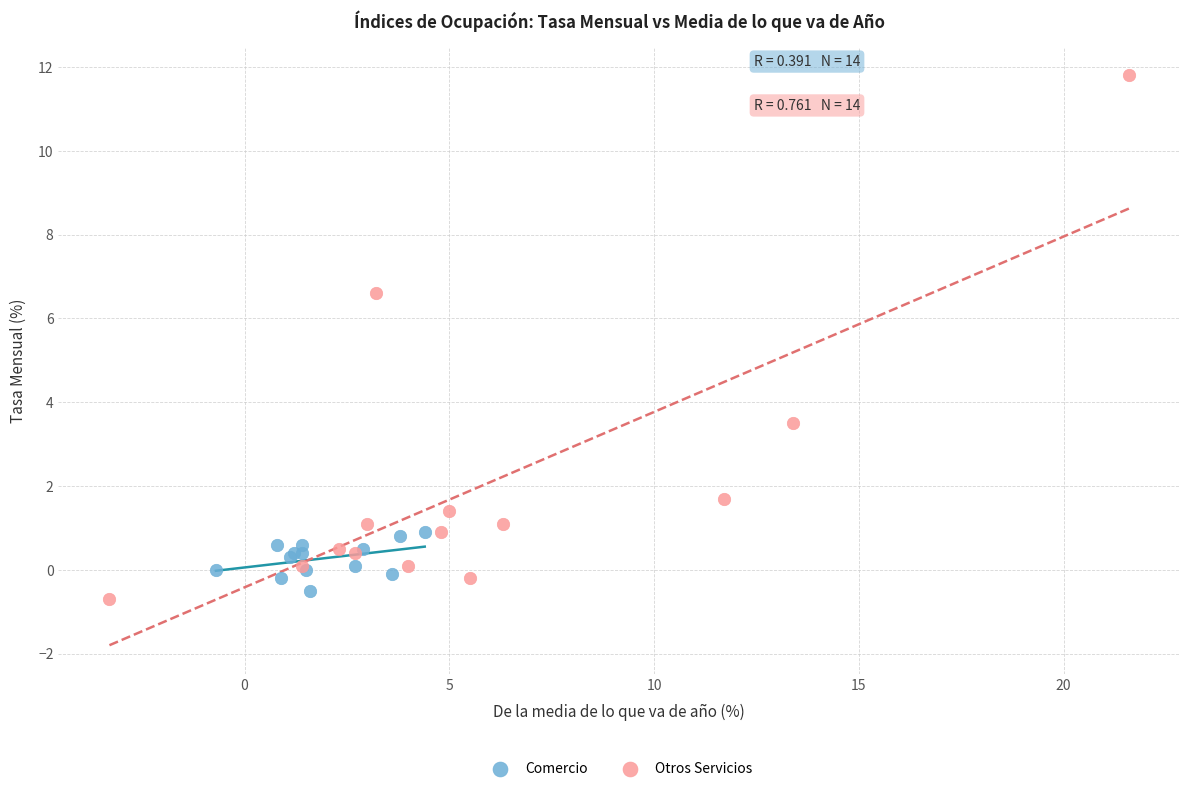

Which series has the largest Y range (max minus min)?

Otros Servicios